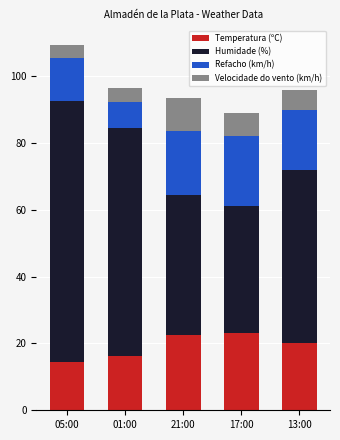

The value of Temperatura (ºC) at 13:00 is 26.7. True or false?

False